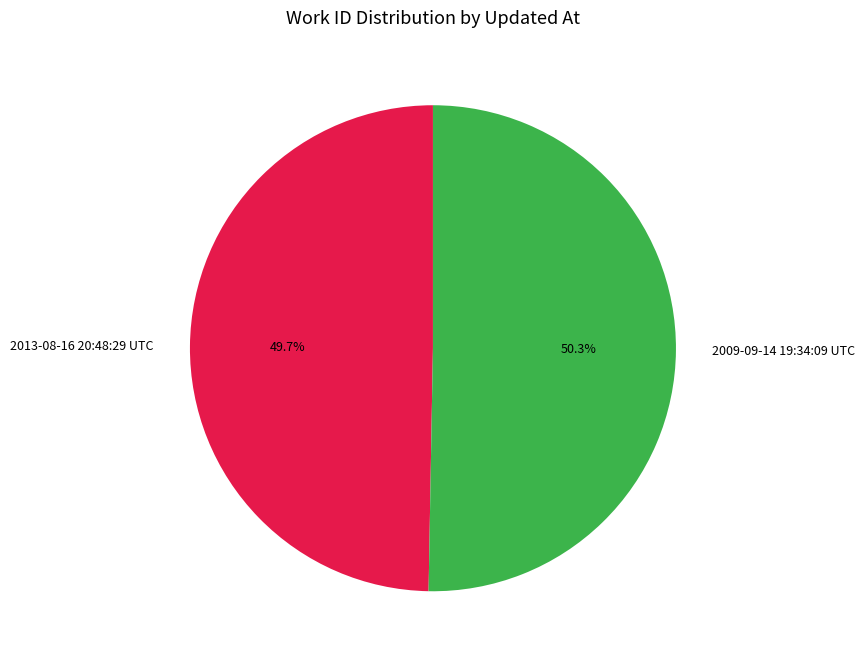

Between 2009-09-14 19:34:09 UTC and 2013-08-16 20:48:29 UTC, which is larger?

2009-09-14 19:34:09 UTC